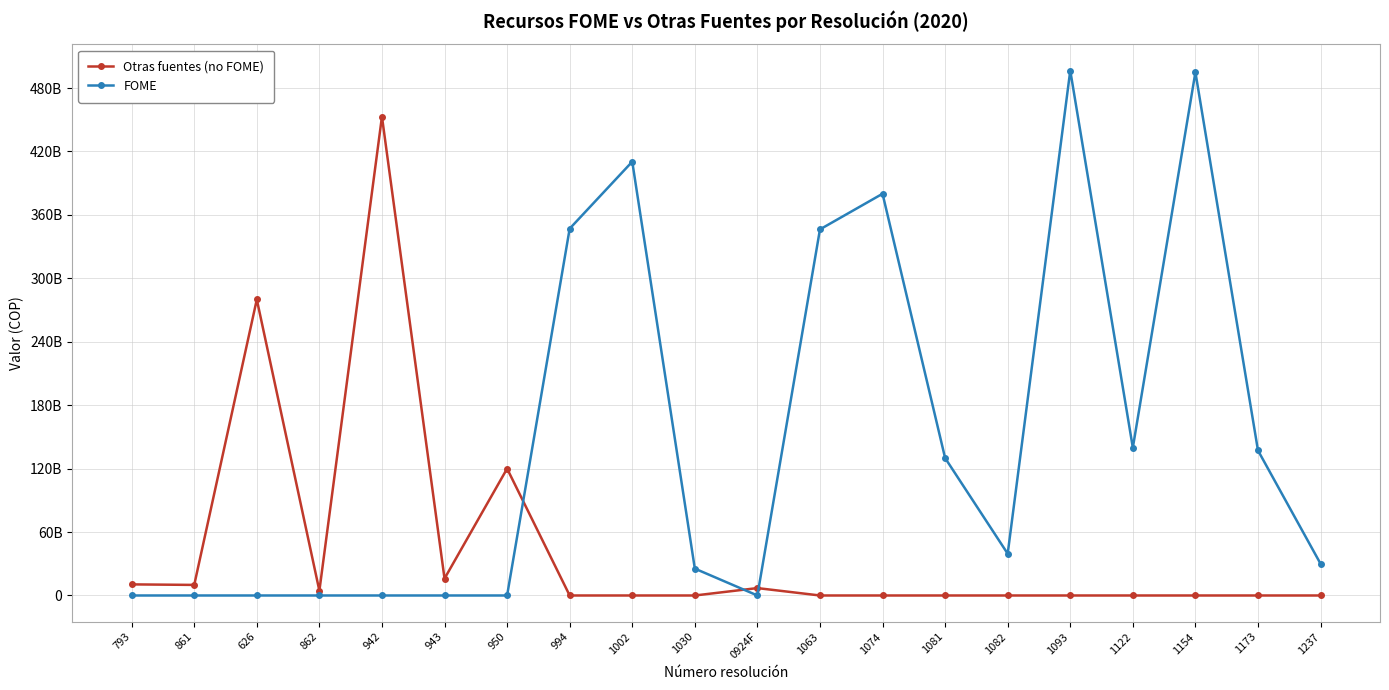

Which series changed the most between 0924F and 1237?

FOME